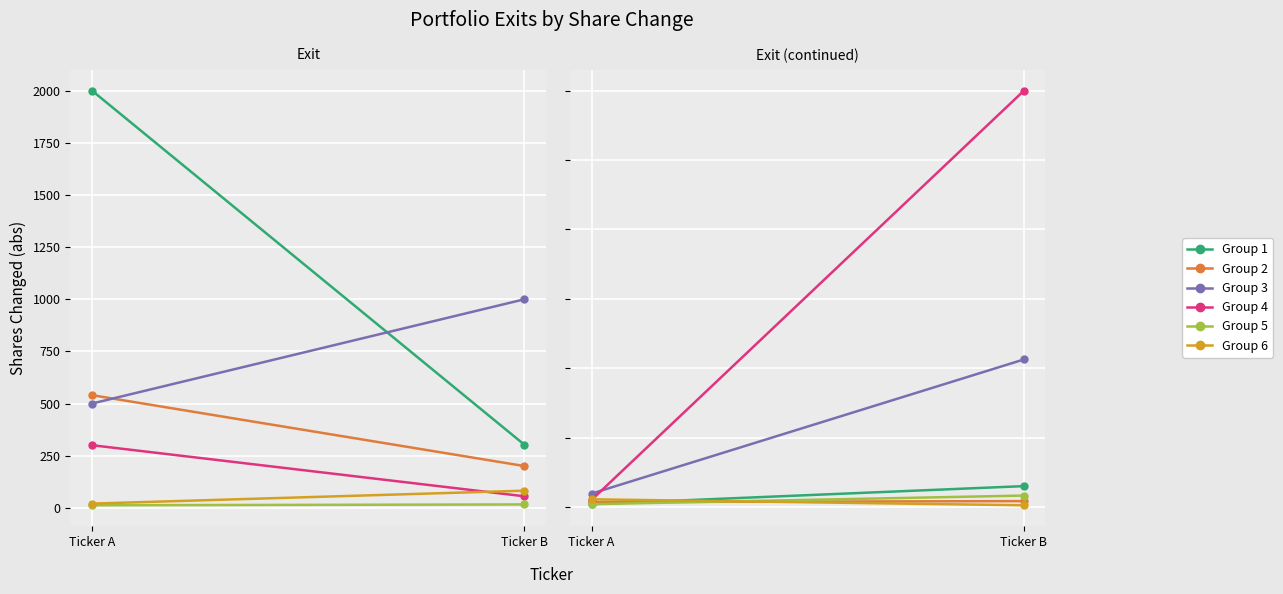

True or false: Group 6 has a value of 12 at Ticker B.

True